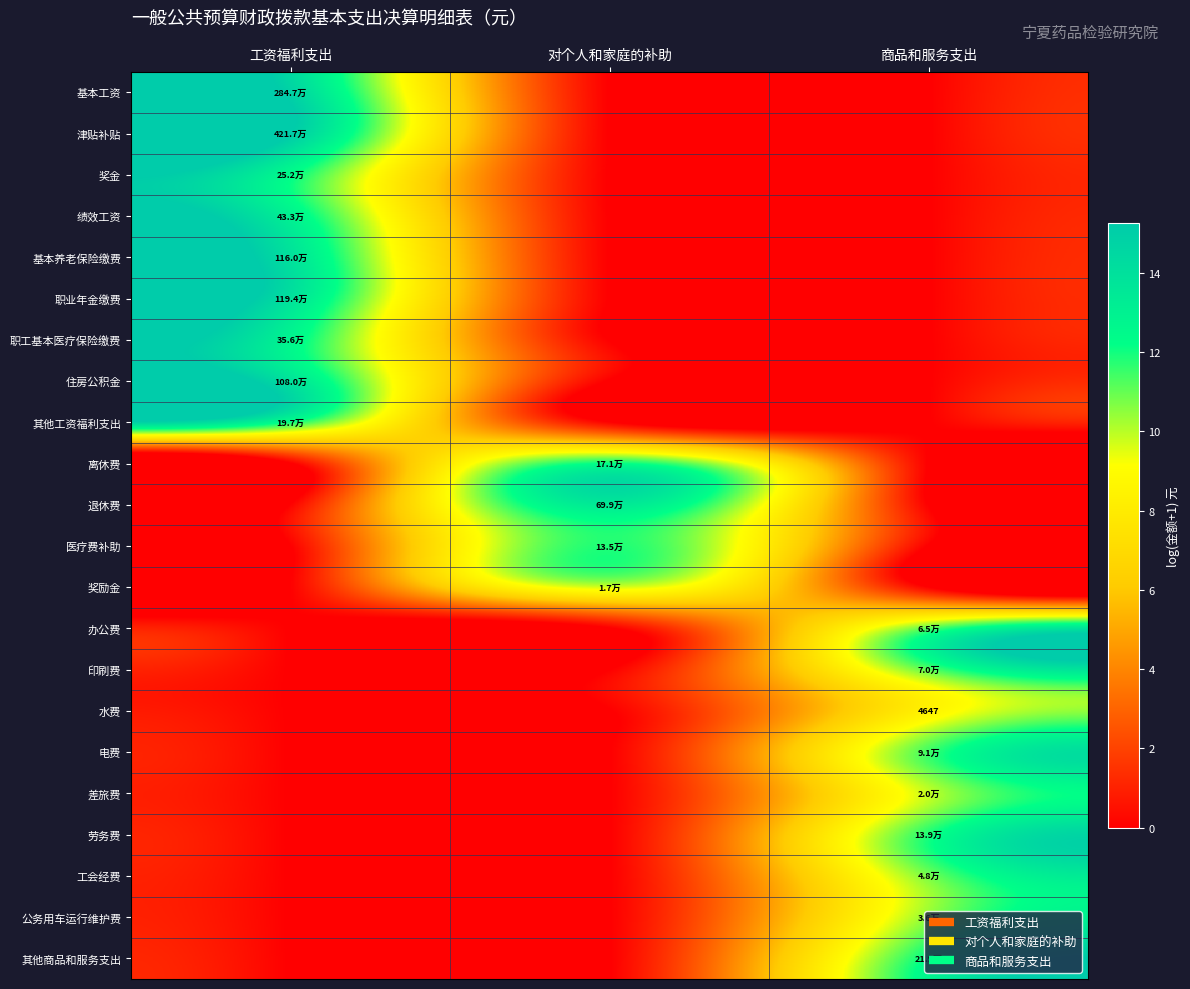

Which has a higher value, 工资福利支出 or 对个人和家庭的补助?

工资福利支出